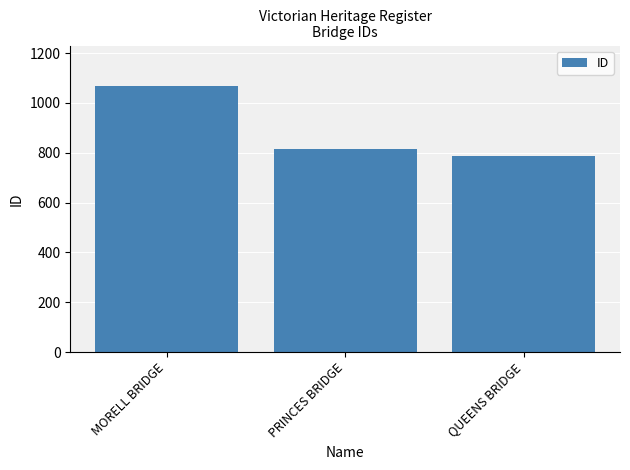

Is it true that the value at QUEENS BRIDGE is 1216?

False